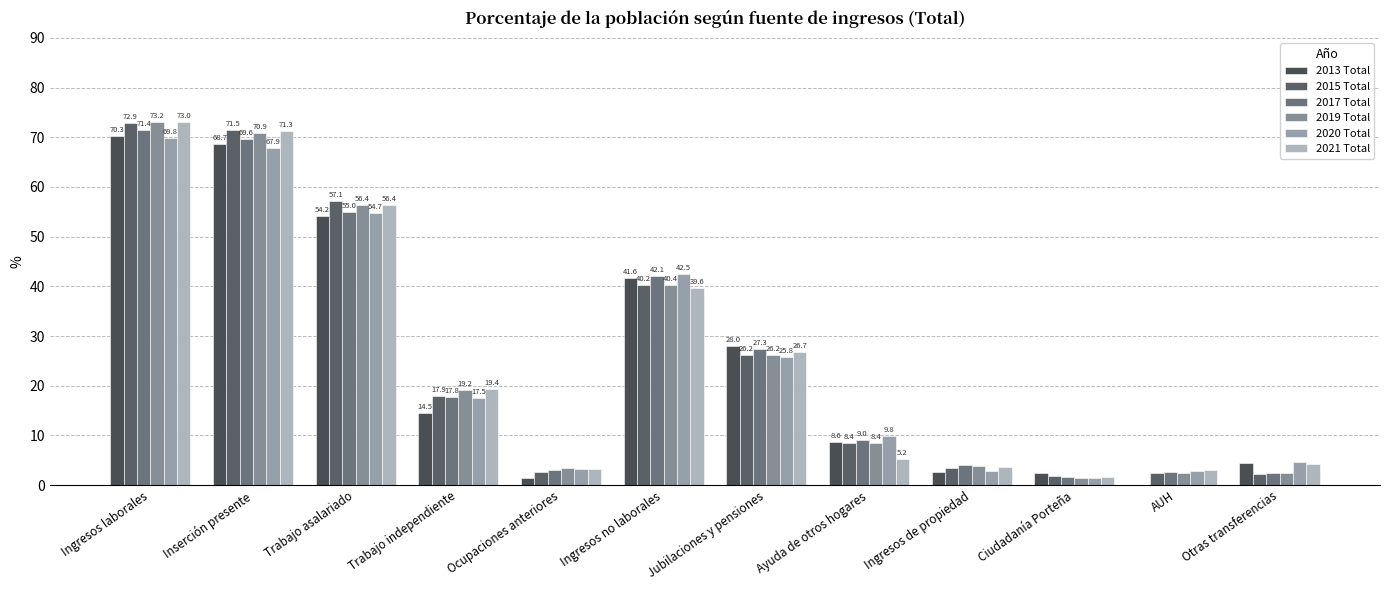

How many groups of bars are there?

12